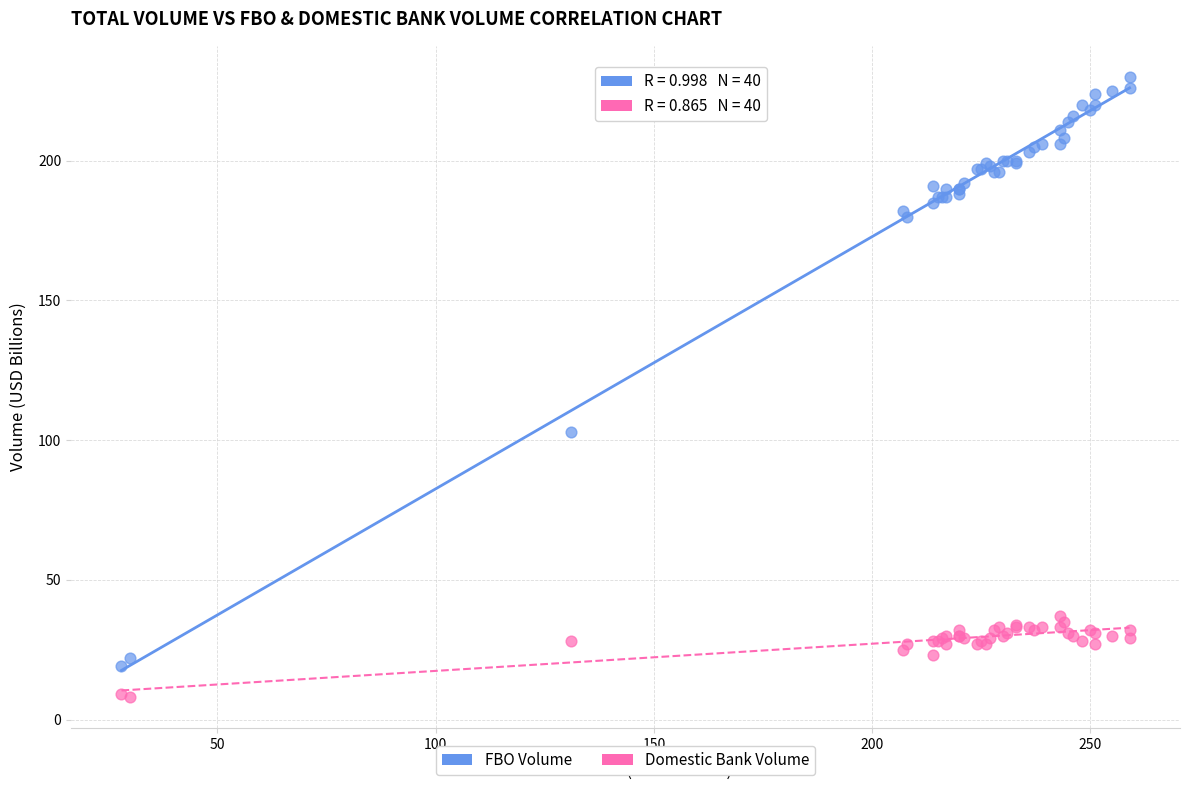

In the FBO Volume series, what Y value is closest to 124?

103